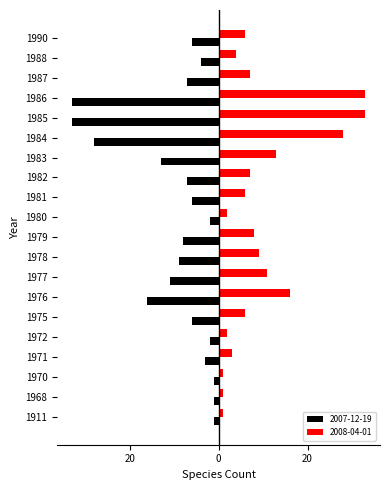

What are all the series names shown in the legend?

2007-12-19, 2008-04-01